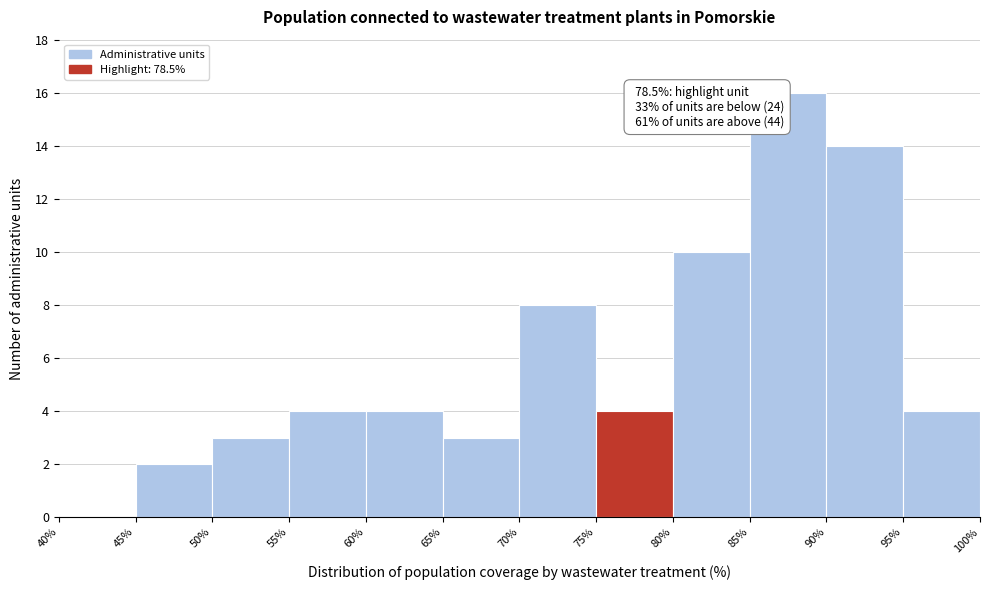

Which range on the x-axis has the tallest bar?

85% to 90%